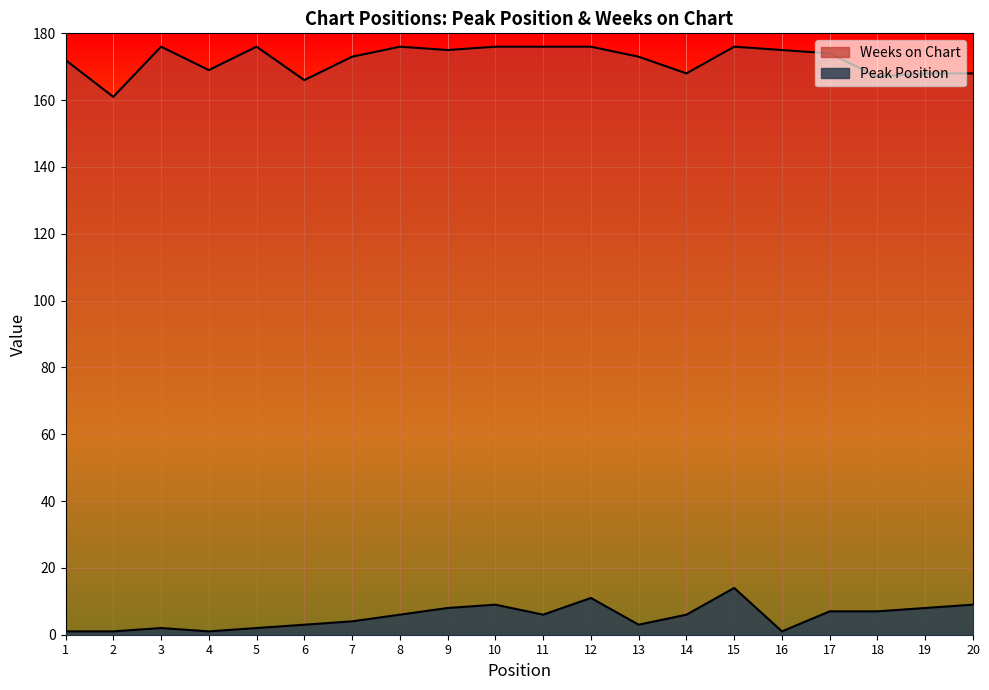

List the series in order of their overall mean, highest first.

Weeks on Chart, Peak Position